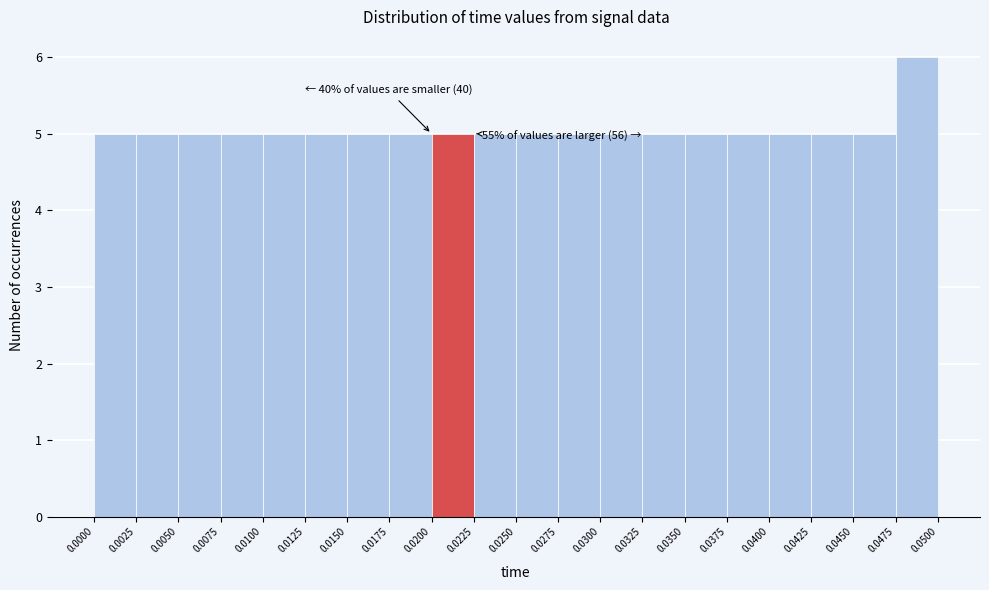

Which range on the x-axis has the tallest bar?

0.0475 to 0.0500